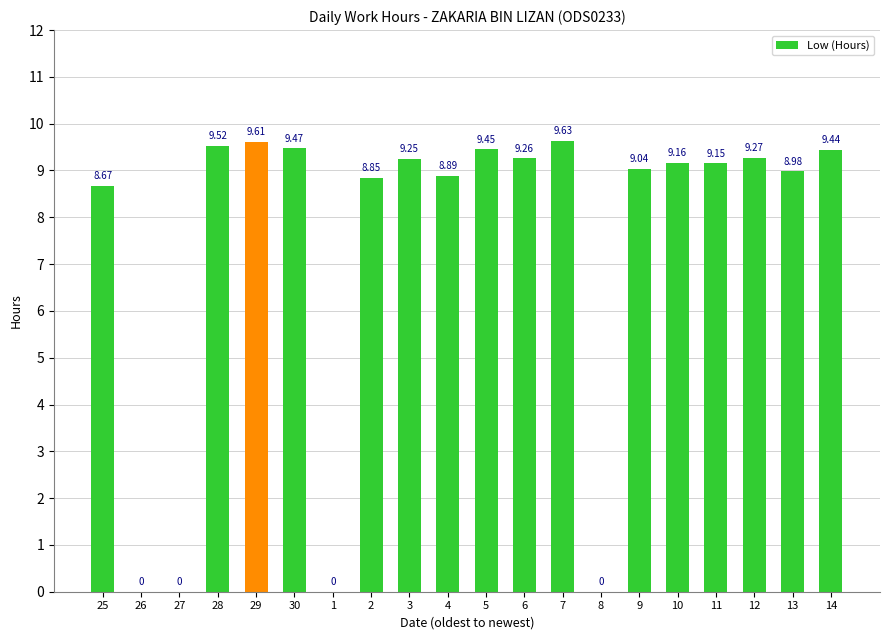

What is the sum of the values at 27 and 29?

9.6